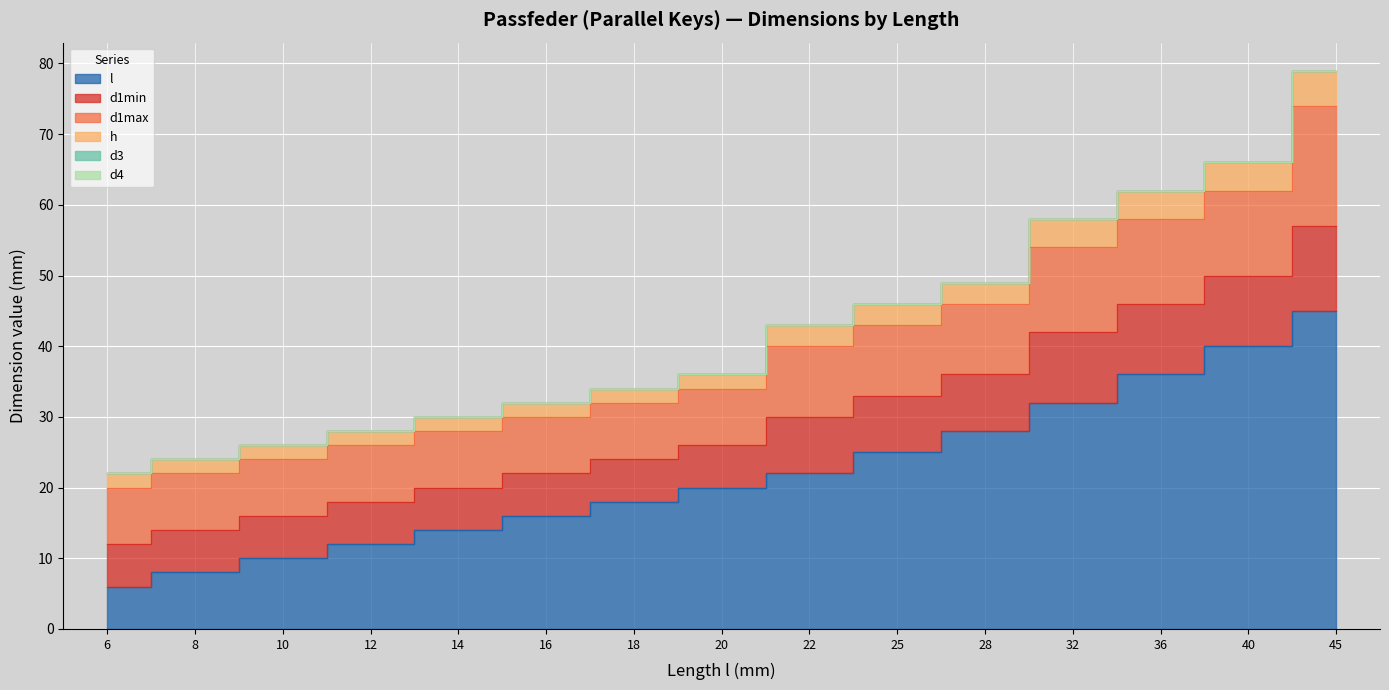

At 8, list the series in order from smallest to largest.

d3, d4, h, d1min, l, d1max